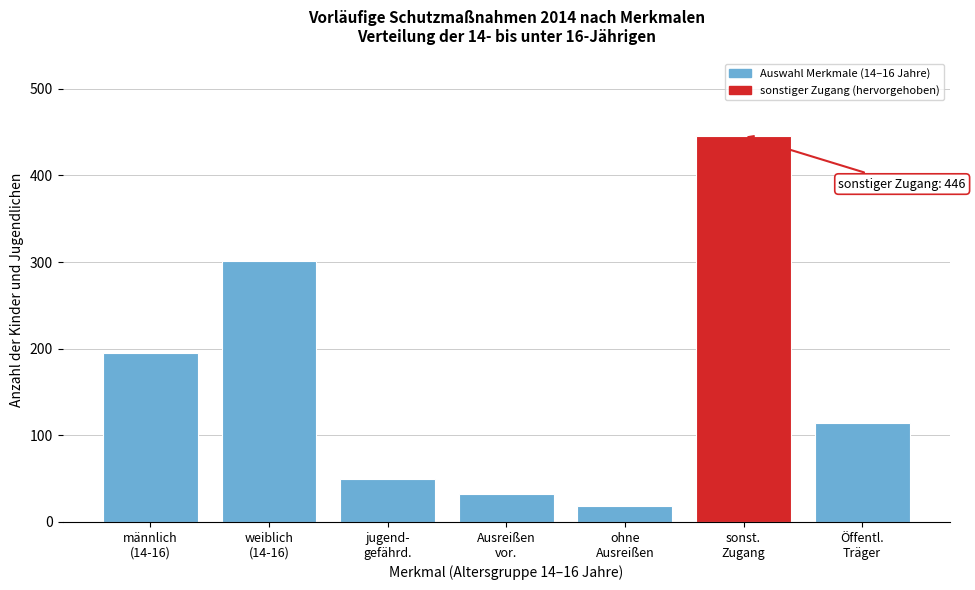

Reading right to left, transcribe all the data shown in this chart.

114	446	18	32	50	301	195